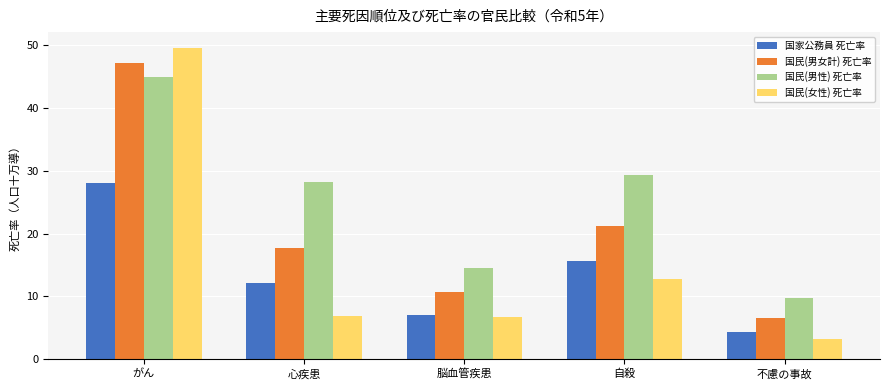

What are all the series names shown in the legend?

国家公務員 死亡率, 国民(男女計) 死亡率, 国民(男性) 死亡率, 国民(女性) 死亡率